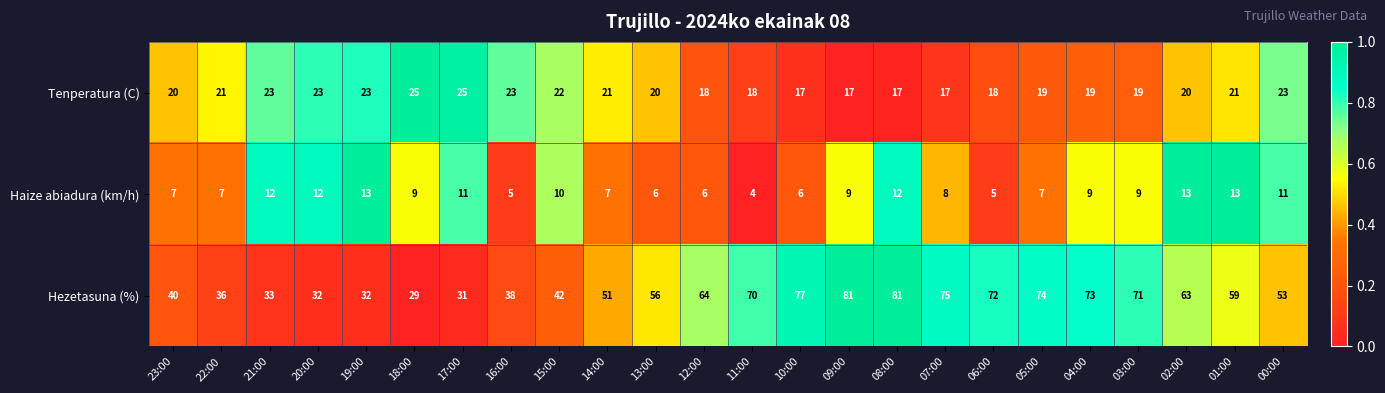

What is the sum of the Hezetasuna (%) values at 11:00 and 23:00?

110